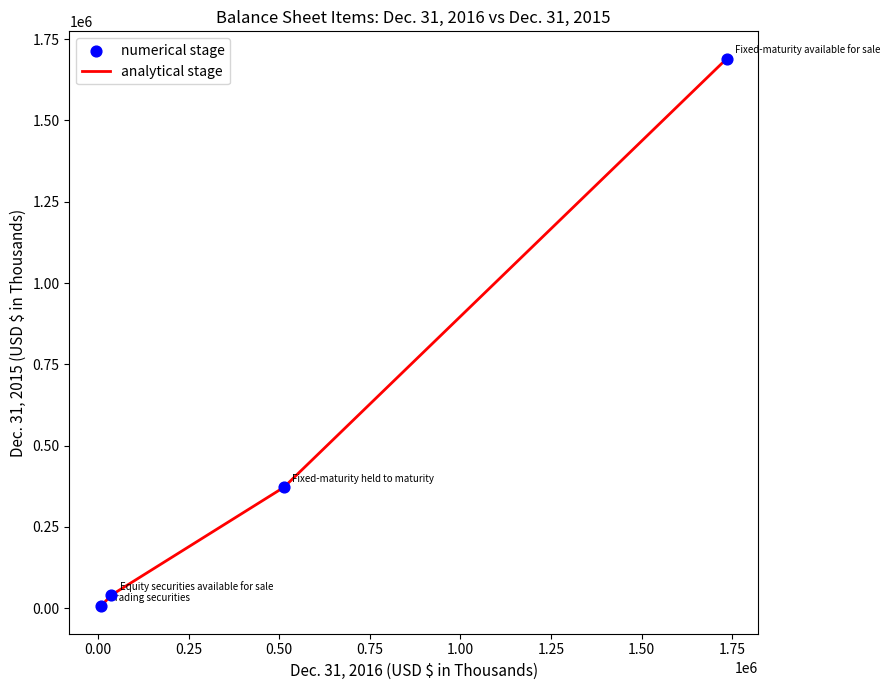

What is the greatest value displayed?

1690043